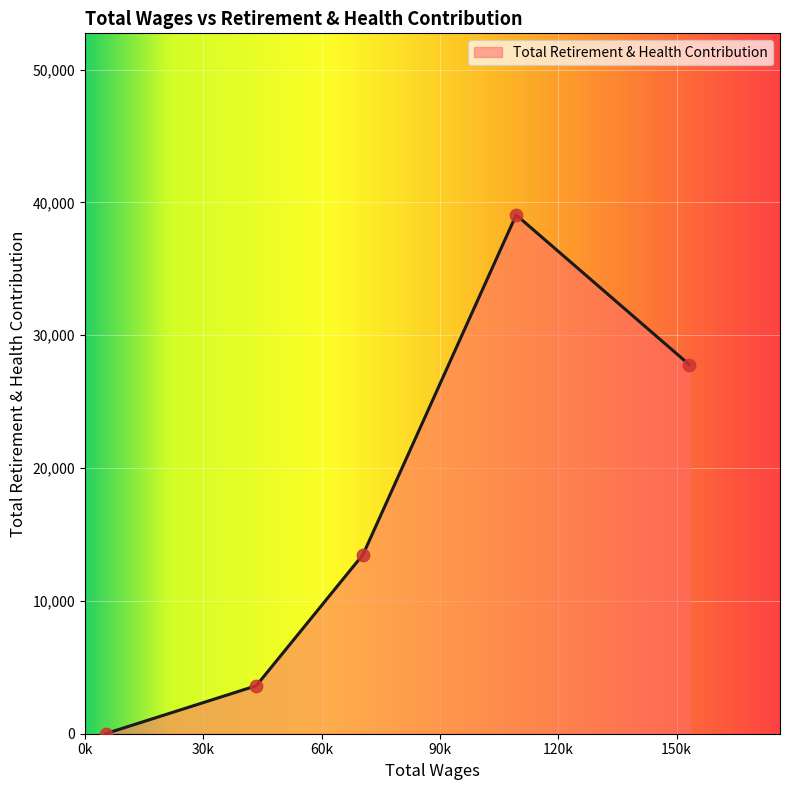

What is the maximum value shown in the chart?

39058